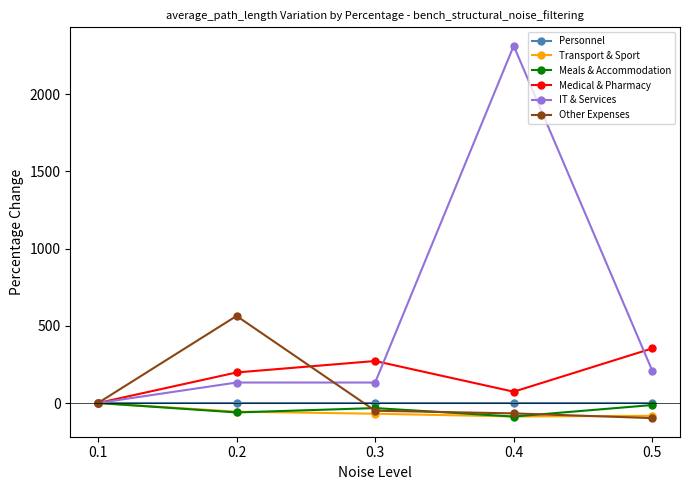

What is the difference between the Meals & Accommodation values at 0.5 and 0.1?

13.2